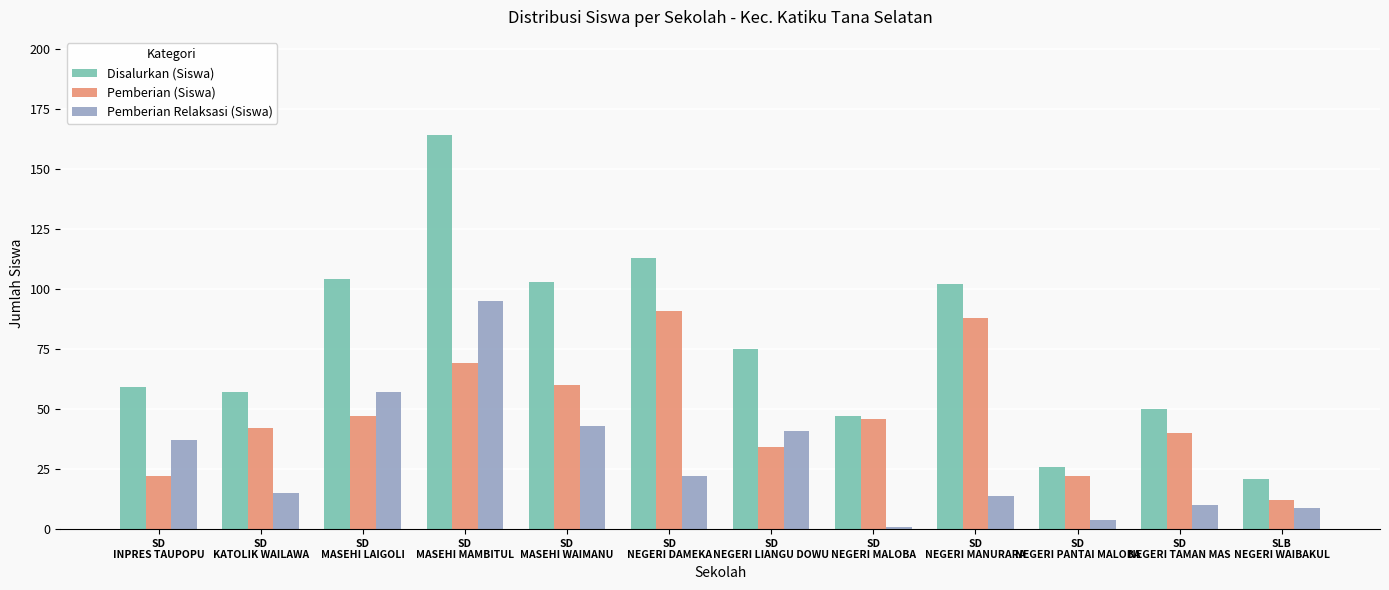

Rank the series by their average value, from highest to lowest.

Disalurkan (Siswa), Pemberian (Siswa), Pemberian Relaksasi (Siswa)